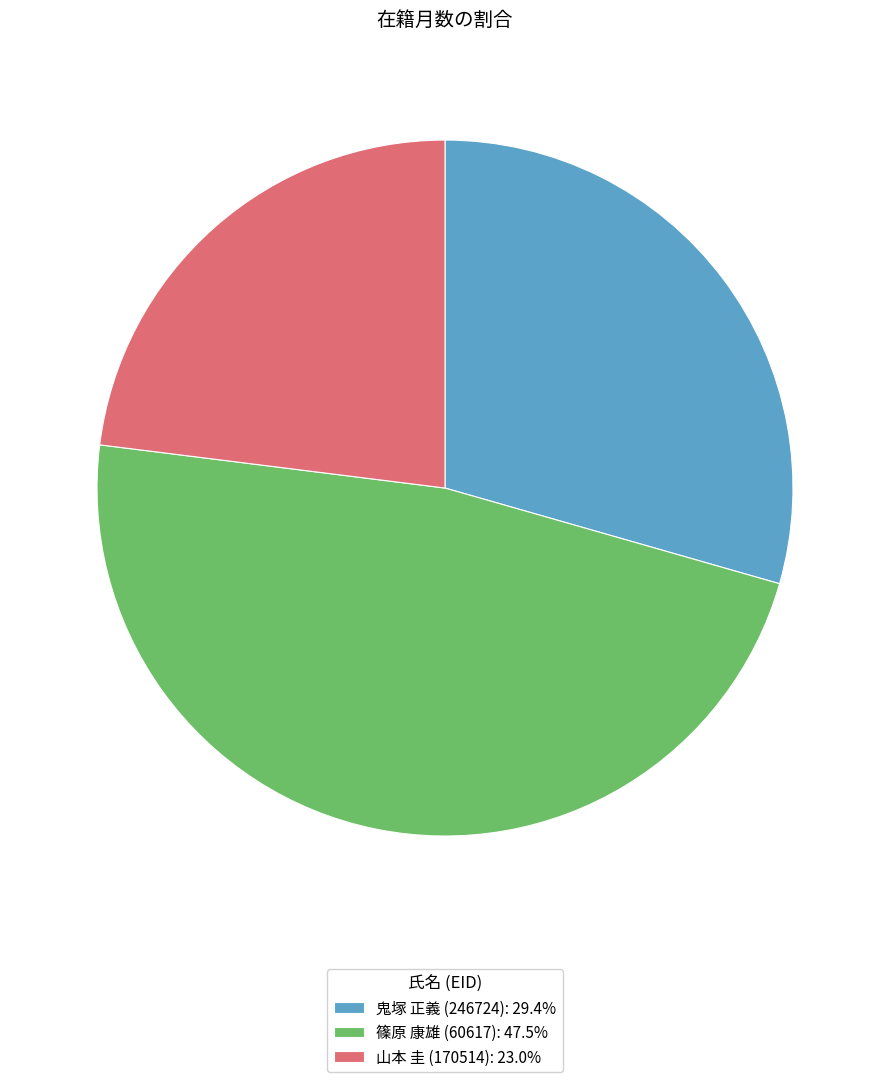

Count the number of slices in the pie.

3